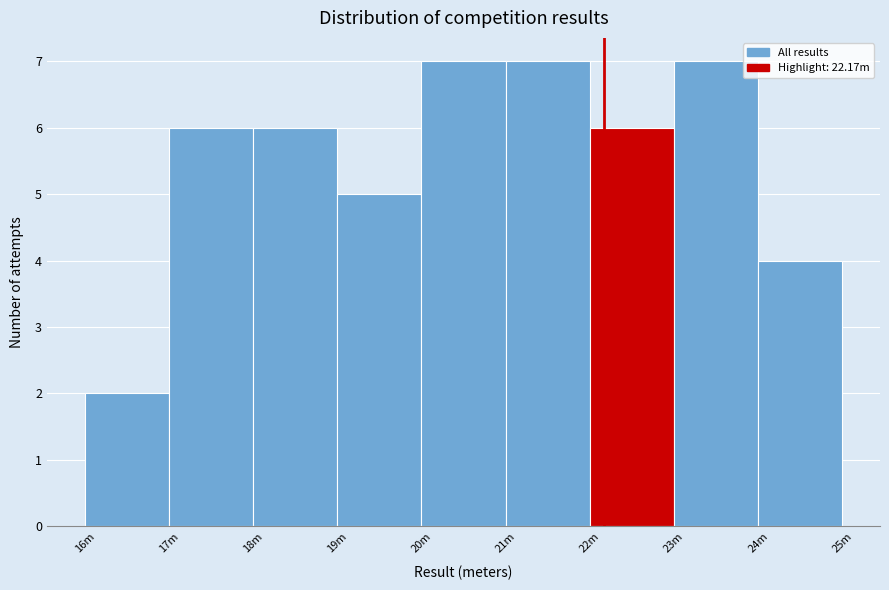

Reading right to left, extract all data points from this chart.

24m=4	23m=7	22m=6	21m=7	20m=7	19m=5	18m=6	17m=6	16m=2